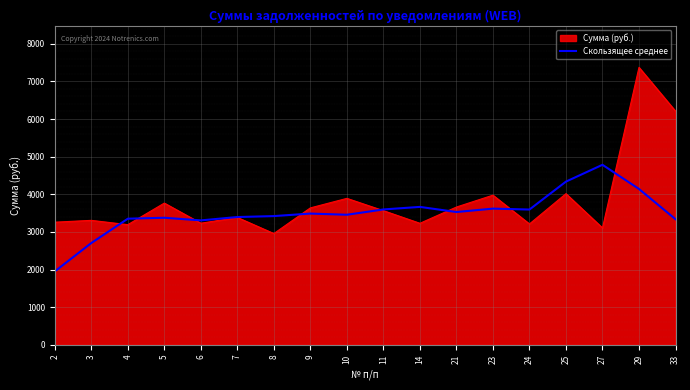

What value does the Скользящее среднее series have at 11?

3597.5